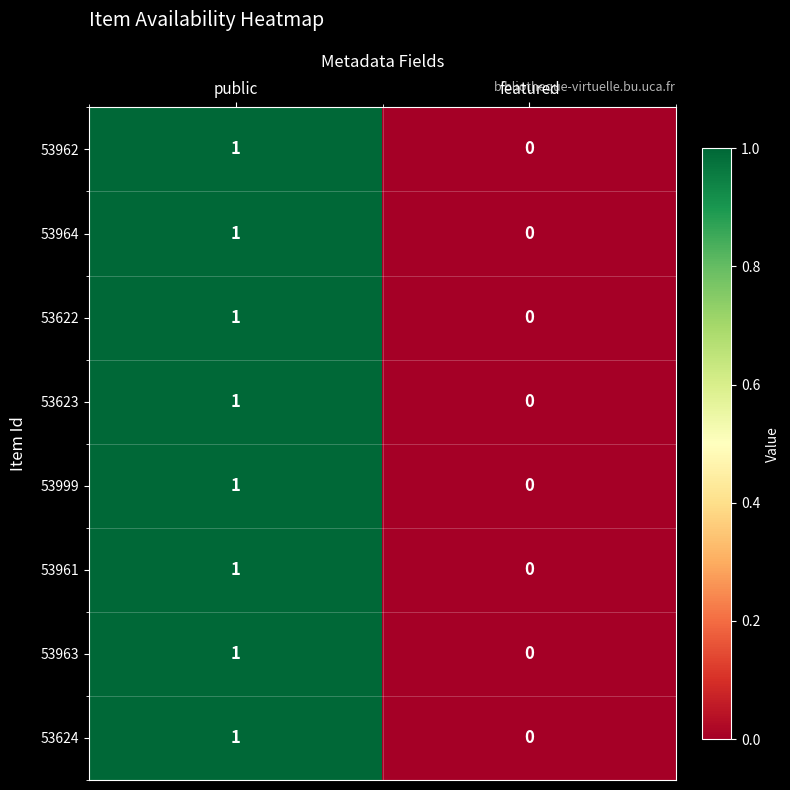

The value of 53964 at featured is 0. True or false?

True